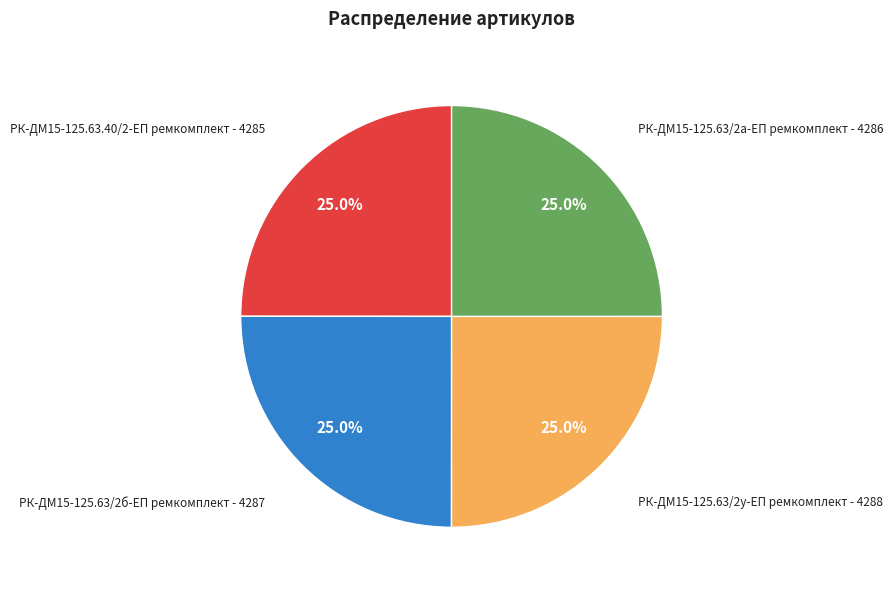

To the nearest percent, what is the average slice percentage?

25%